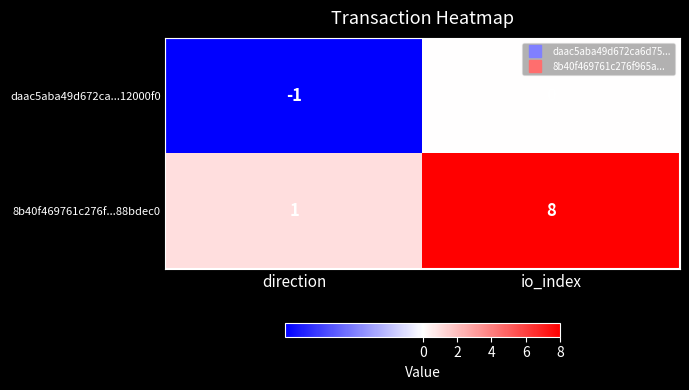

At which label does daac5aba49d672ca...12000f0 reach its minimum?

direction